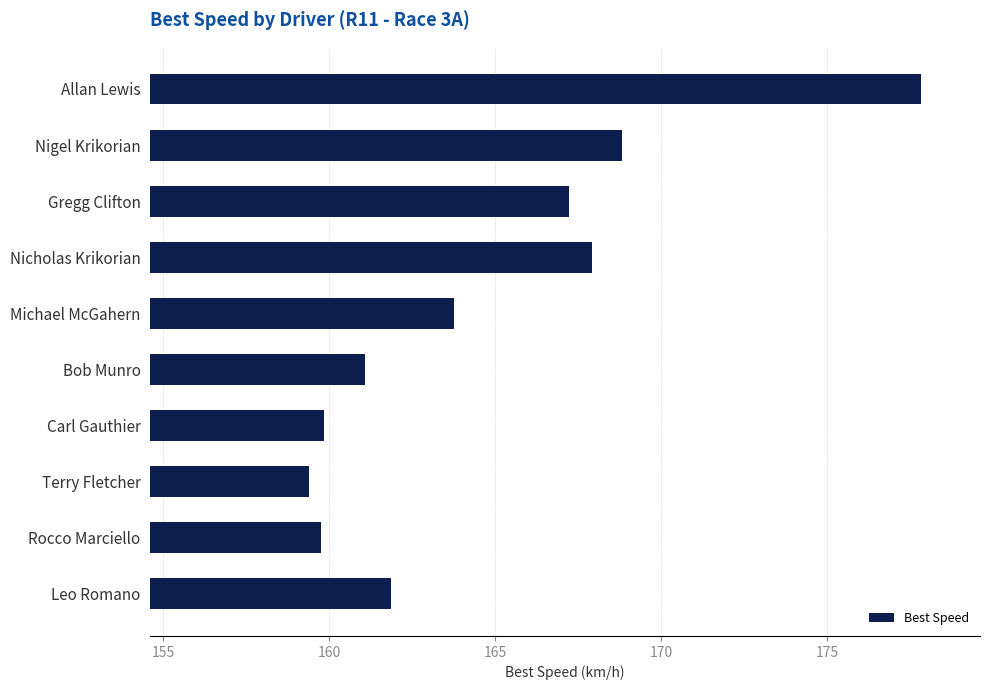

What is the sum of all values?

1647.6